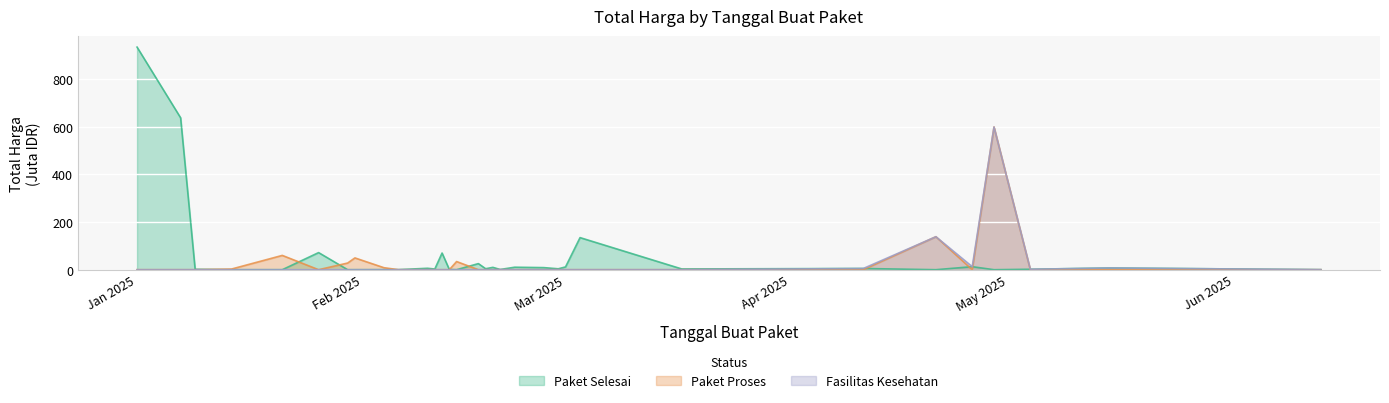

How many lines are shown in the chart?

3